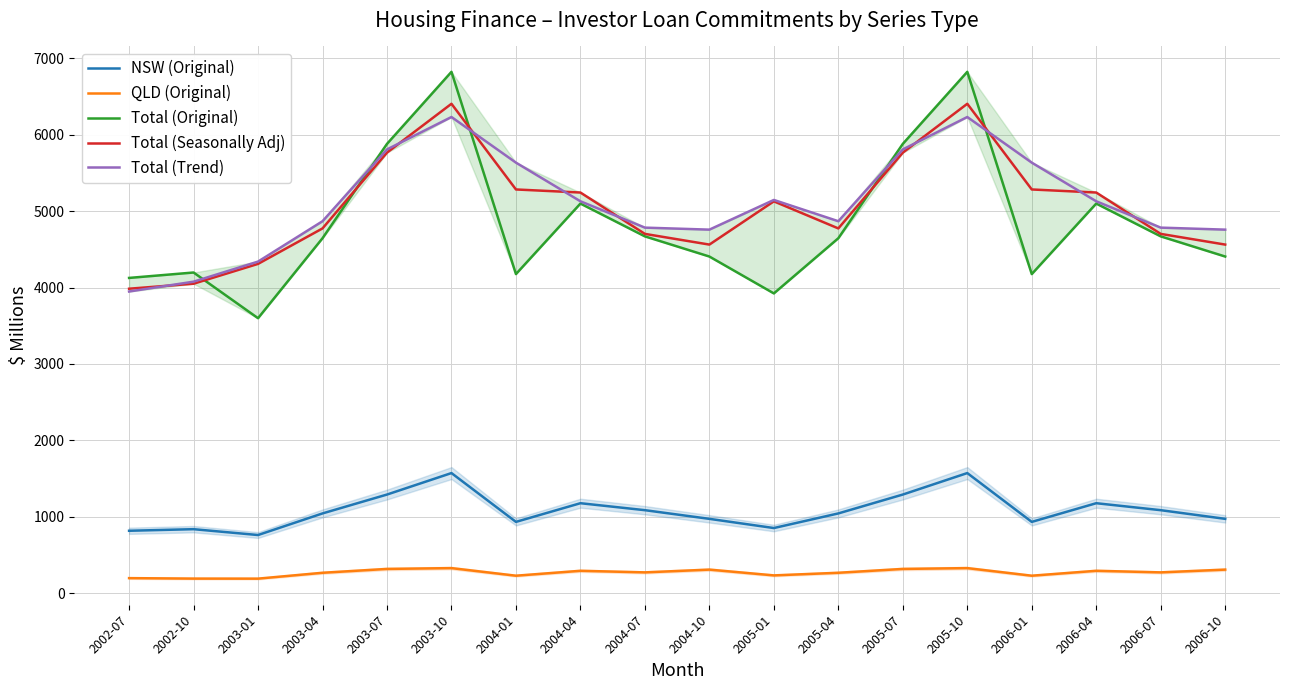

Which series has the widest spread of values?

Total (Original)